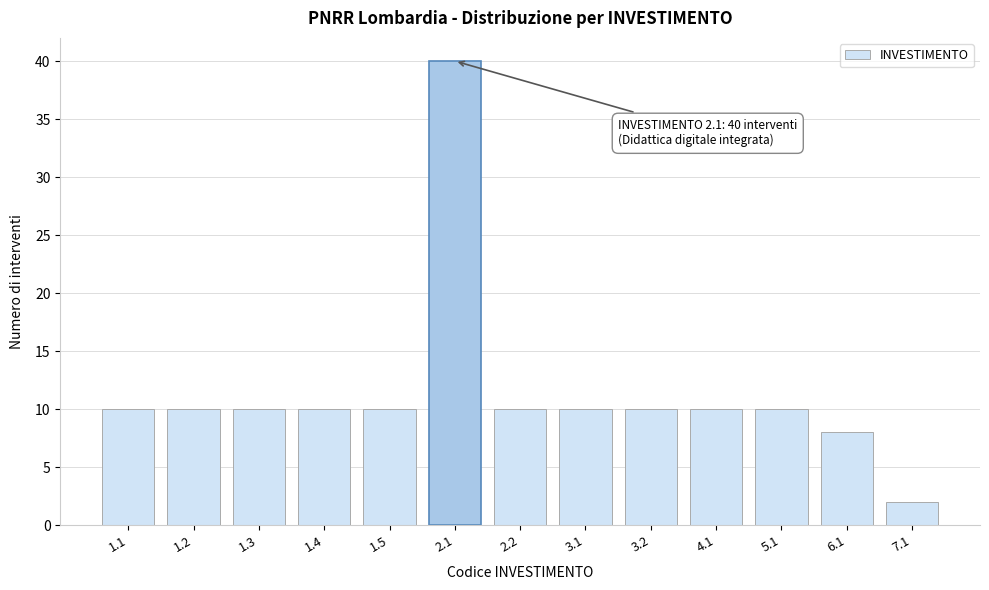

Reading left to right, what are all the values shown in this chart?

1.1=10	1.2=10	1.3=10	1.4=10	1.5=10	2.1=40	2.2=10	3.1=10	3.2=10	4.1=10	5.1=10	6.1=8	7.1=2